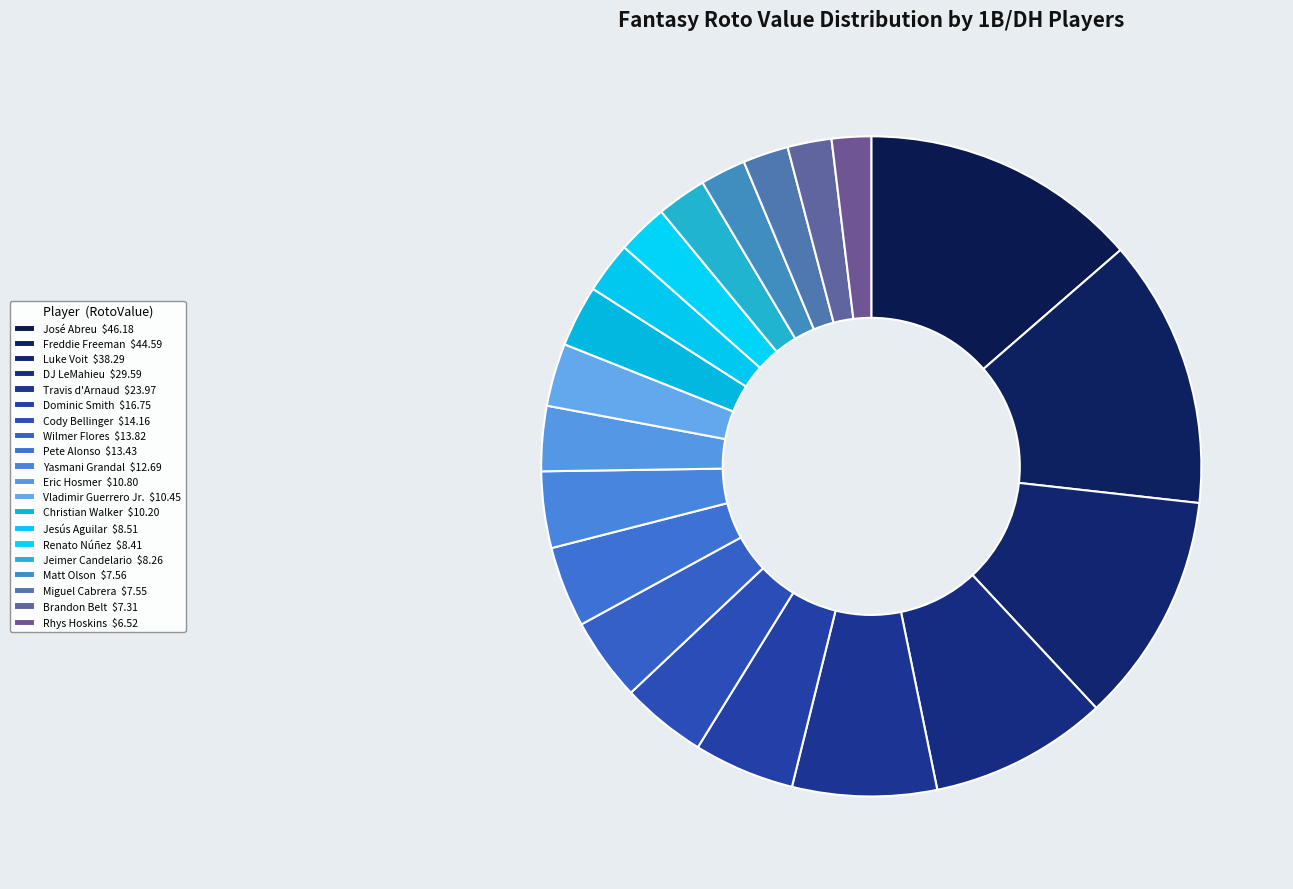

True or false: José Abreu accounts for 14% of the total.

True